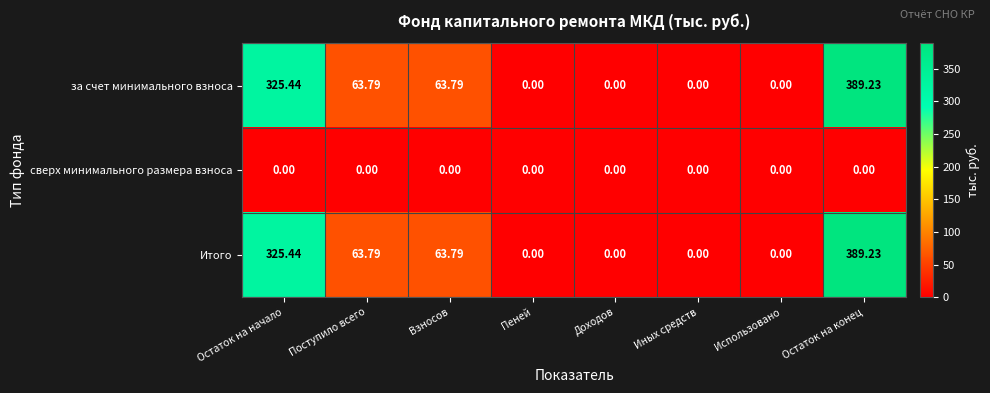

Which category has the highest value across all series?

Остаток на конец